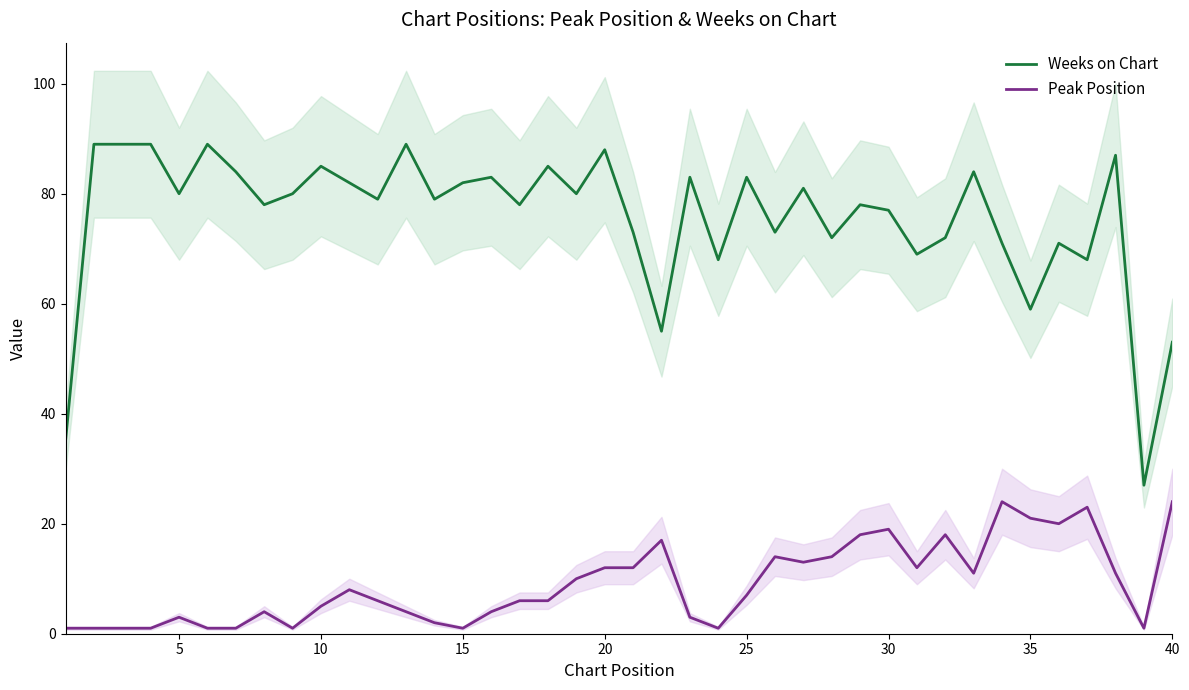

True or false: Weeks on Chart and Peak Position cross at least once.

False